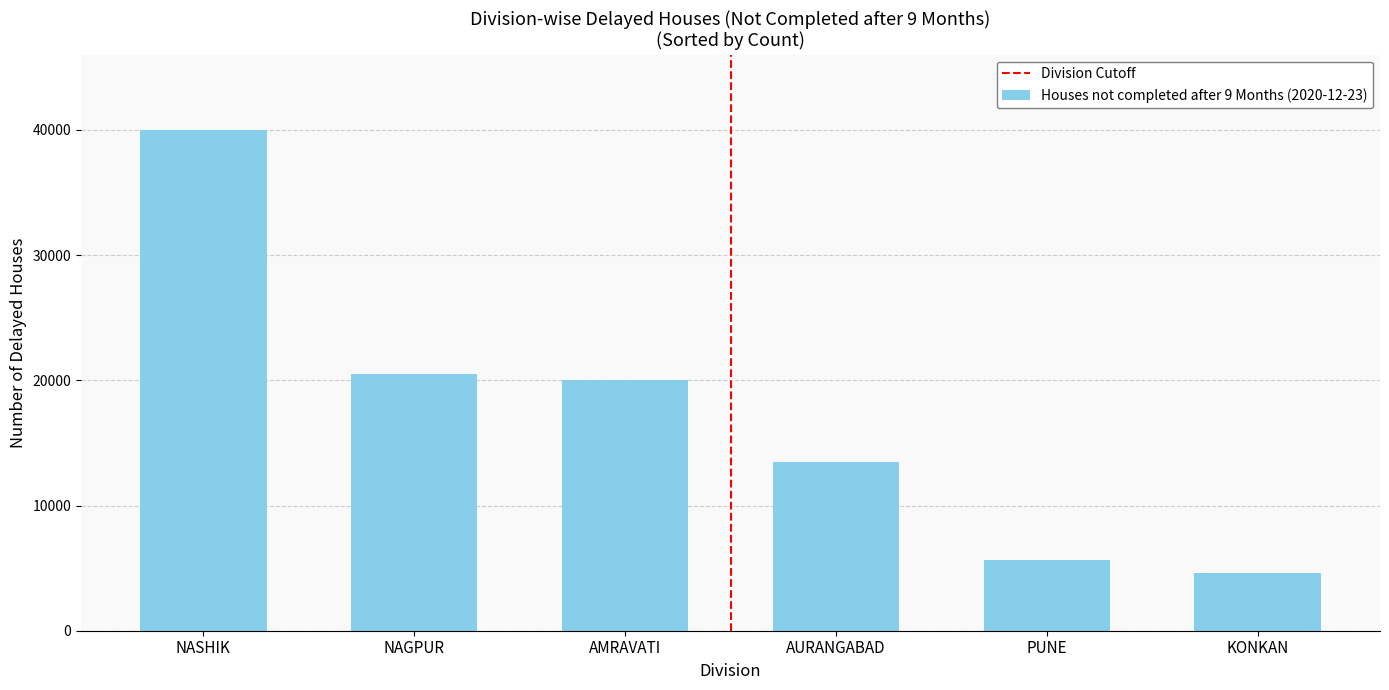

List the labels in order of value, smallest first.

KONKAN, PUNE, AURANGABAD, AMRAVATI, NAGPUR, NASHIK